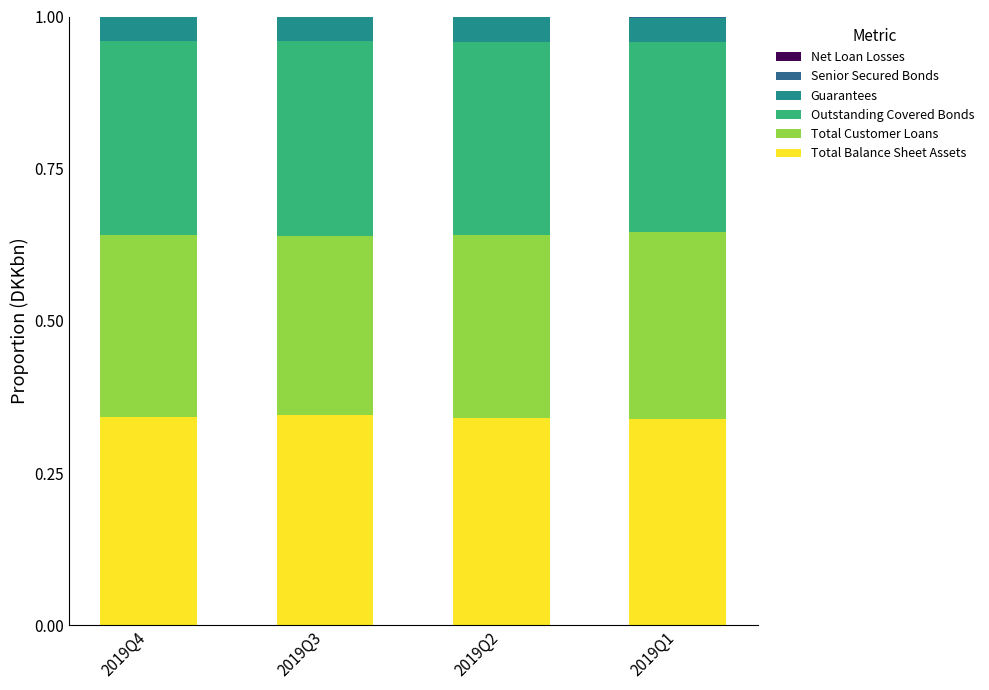

What is the sum of all Total Balance Sheet Assets values?

1.4